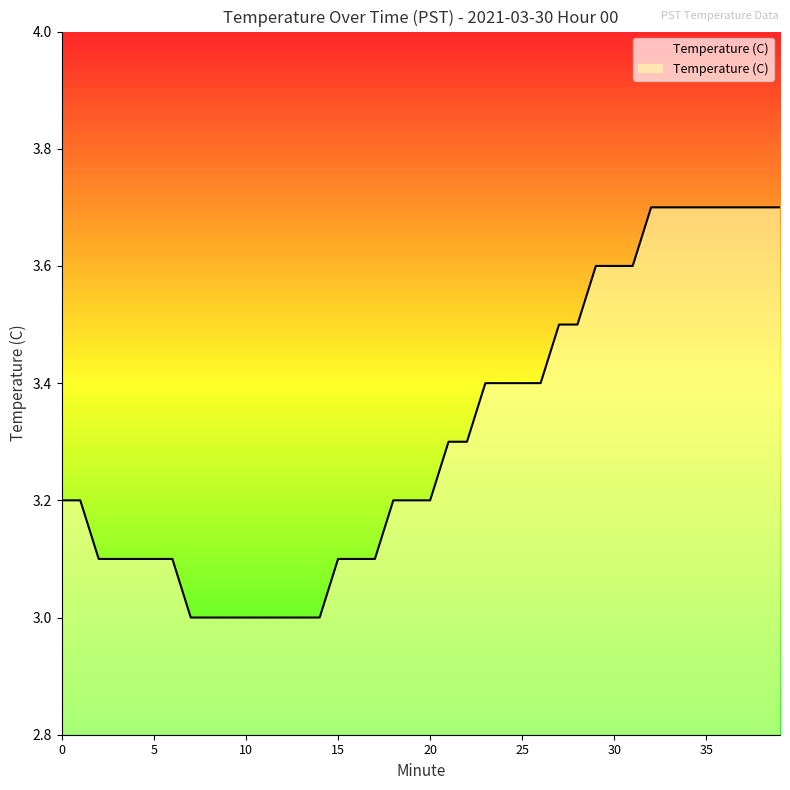

What is the difference between the maximum and minimum values?

0.7